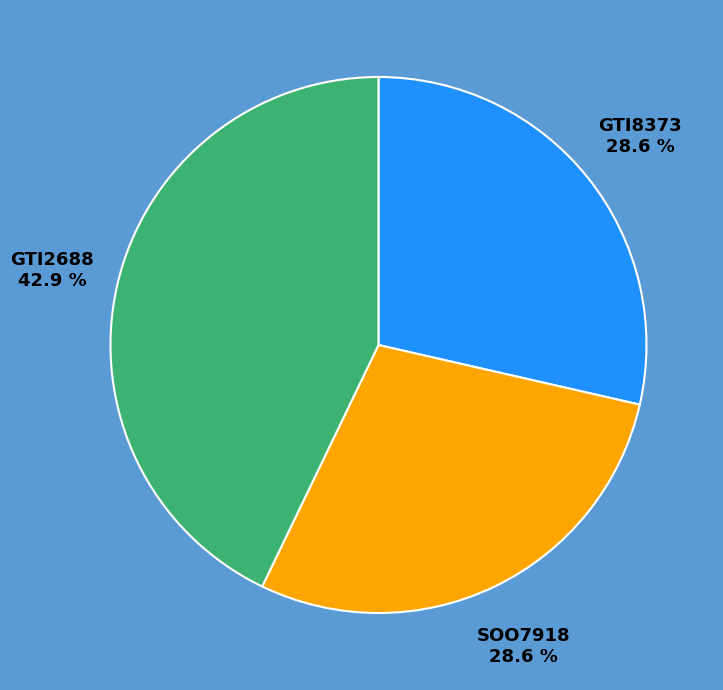

Which category has the biggest portion of the pie?

GTI2688